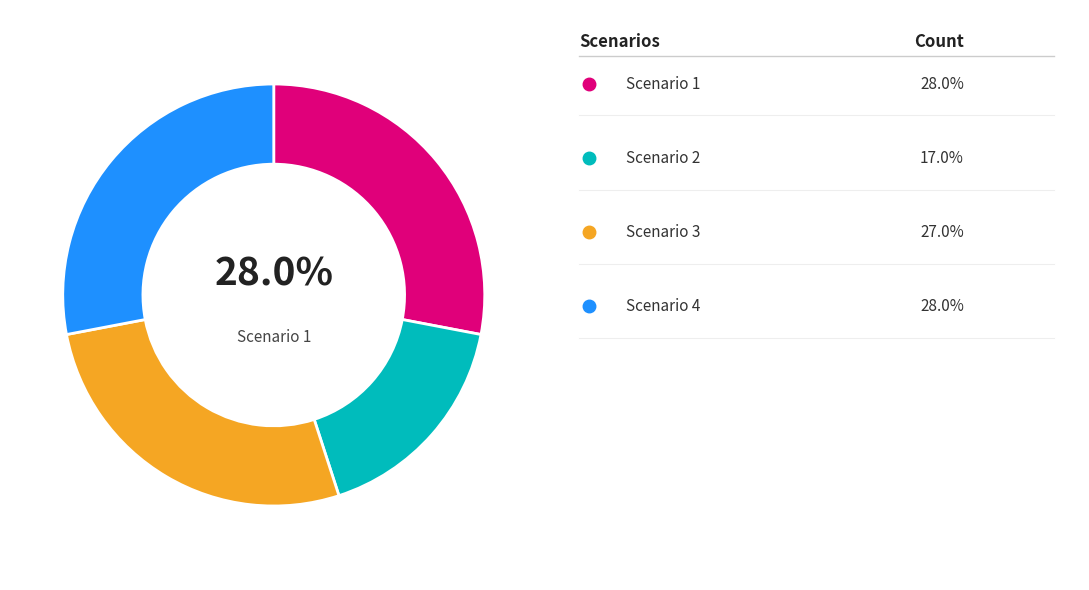

How many slices are in this pie chart?

4